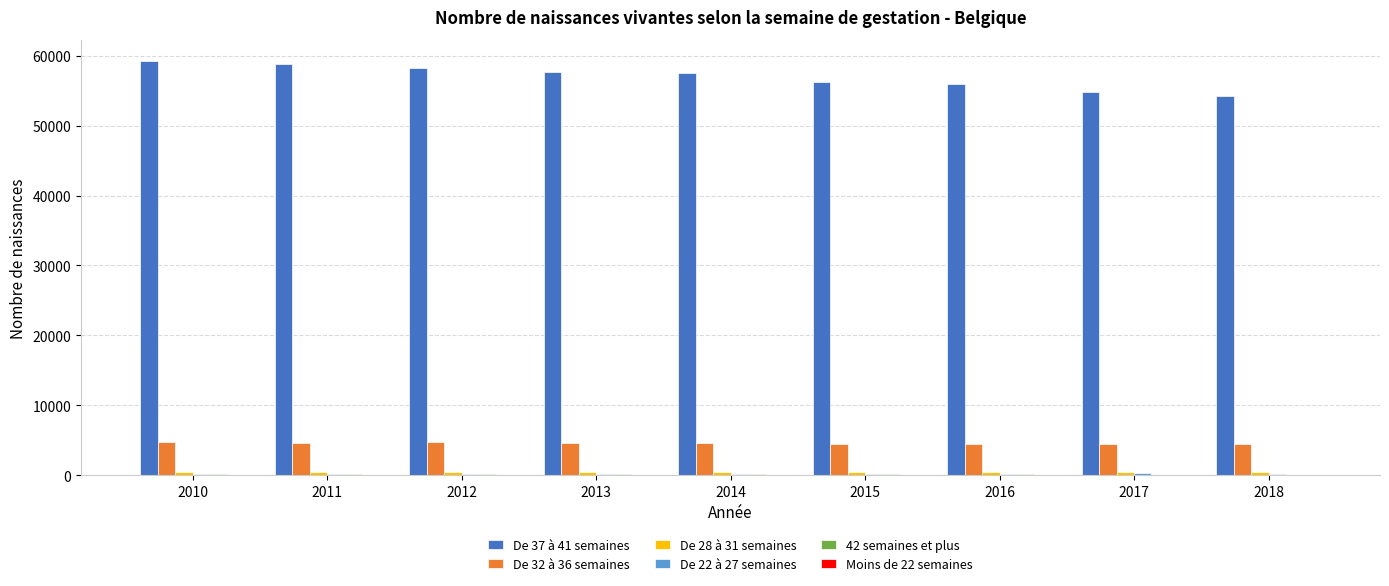

The value of De 37 à 41 semaines at 2010 is 95378. True or false?

False